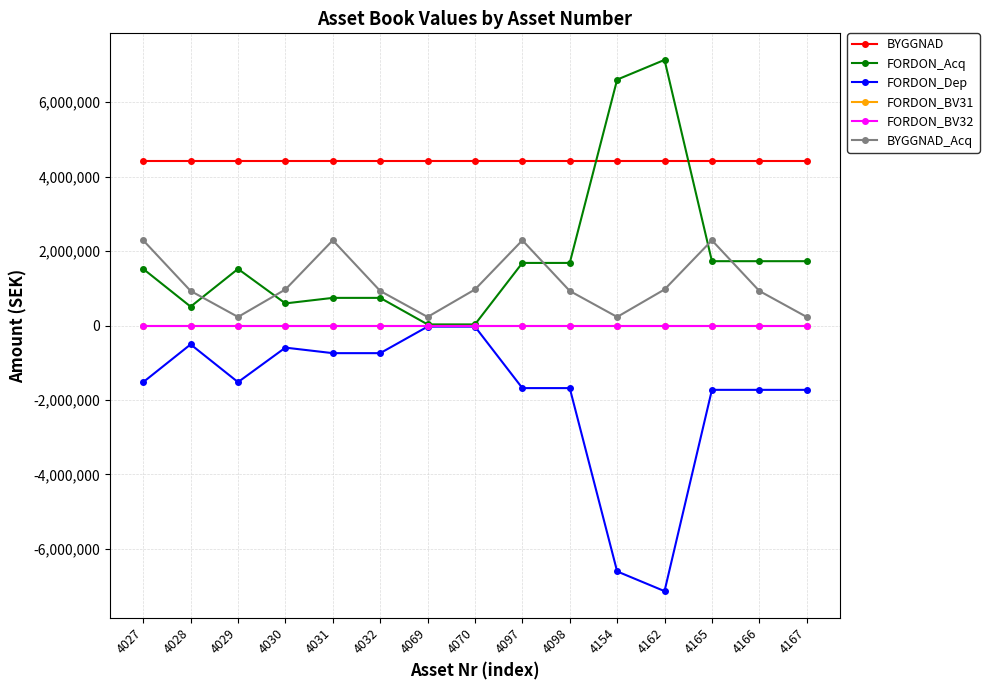

Is this an area chart (filled region under the line)?

No